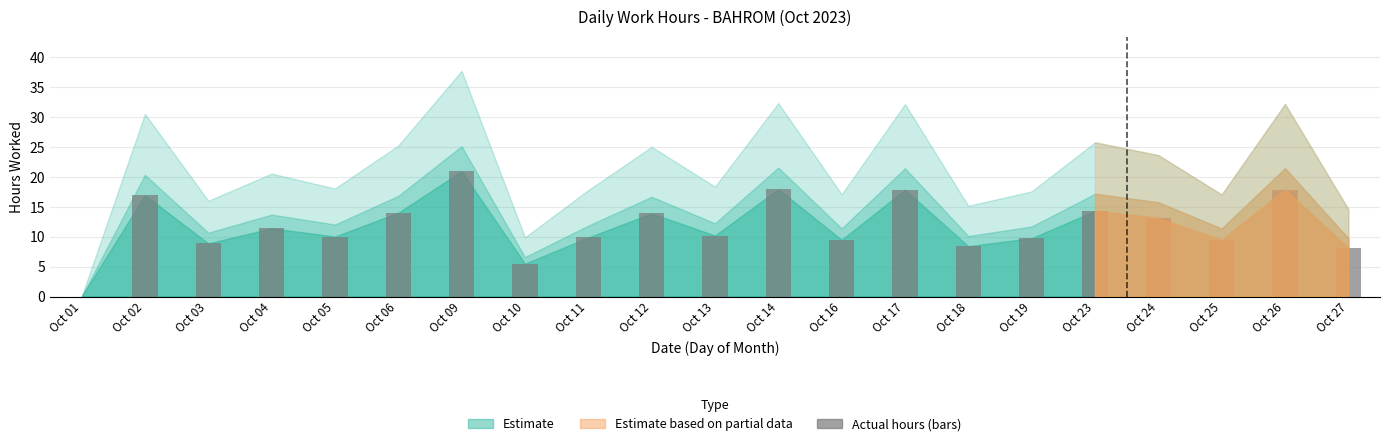

Which has a higher value, Oct 23 or Oct 04?

Oct 23